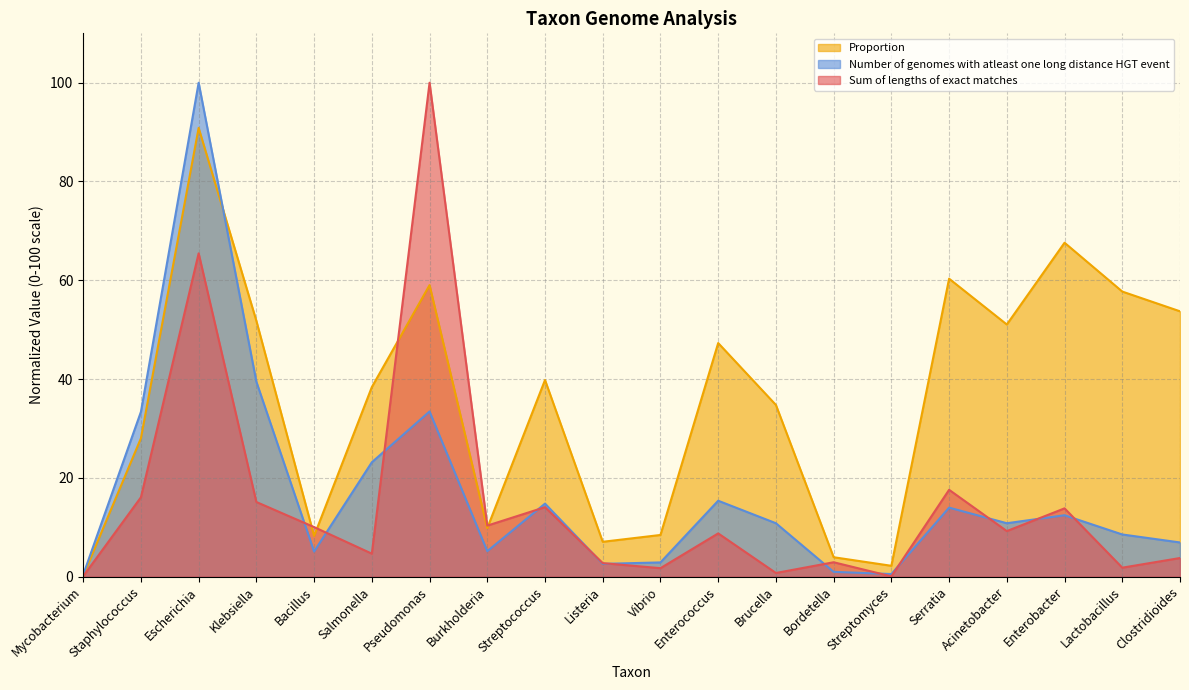

List the labels in order of Number of genomes with atleast one long distance HGT event value, smallest first.

Mycobacterium, Streptomyces, Bordetella, Listeria, Vibrio, Bacillus, Burkholderia, Clostridioides, Lactobacillus, Brucella, Acinetobacter, Enterobacter, Serratia, Streptococcus, Enterococcus, Salmonella, Staphylococcus, Pseudomonas, Klebsiella, Escherichia